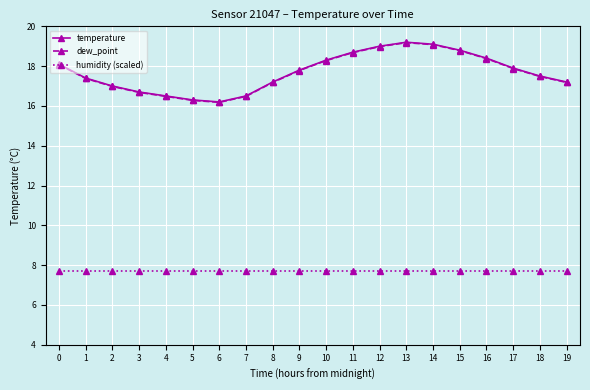

Reading left to right, transcribe all the data shown in this chart.

temperature: 18.1	17.4	17.0	16.7	16.5	16.3	16.2	16.5	17.2	17.8	18.3	18.7	19.0	19.2	19.1	18.8	18.4	17.9	17.5	17.2
dew_point: 18.1	17.4	17.0	16.7	16.5	16.3	16.2	16.5	17.2	17.8	18.3	18.7	19.0	19.2	19.1	18.8	18.4	17.9	17.5	17.2
humidity (scaled): 7.7	7.7	7.7	7.7	7.7	7.7	7.7	7.7	7.7	7.7	7.7	7.7	7.7	7.7	7.7	7.7	7.7	7.7	7.7	7.7